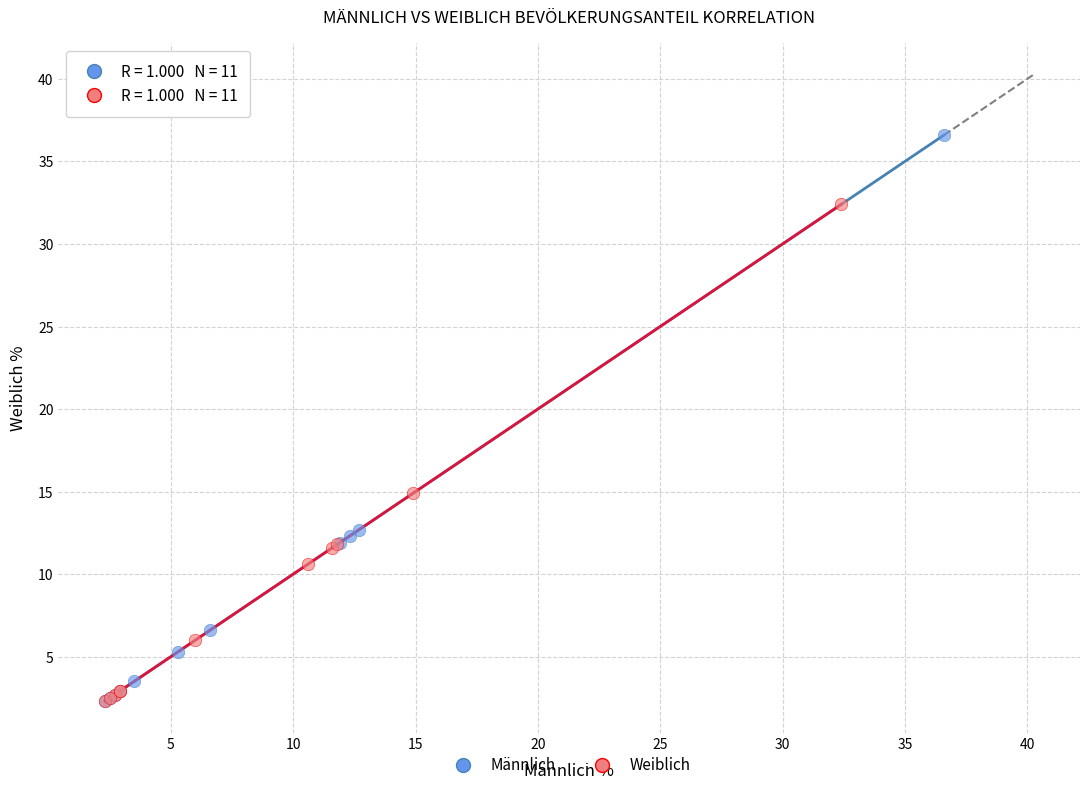

Which series has the largest Y range (max minus min)?

Männlich